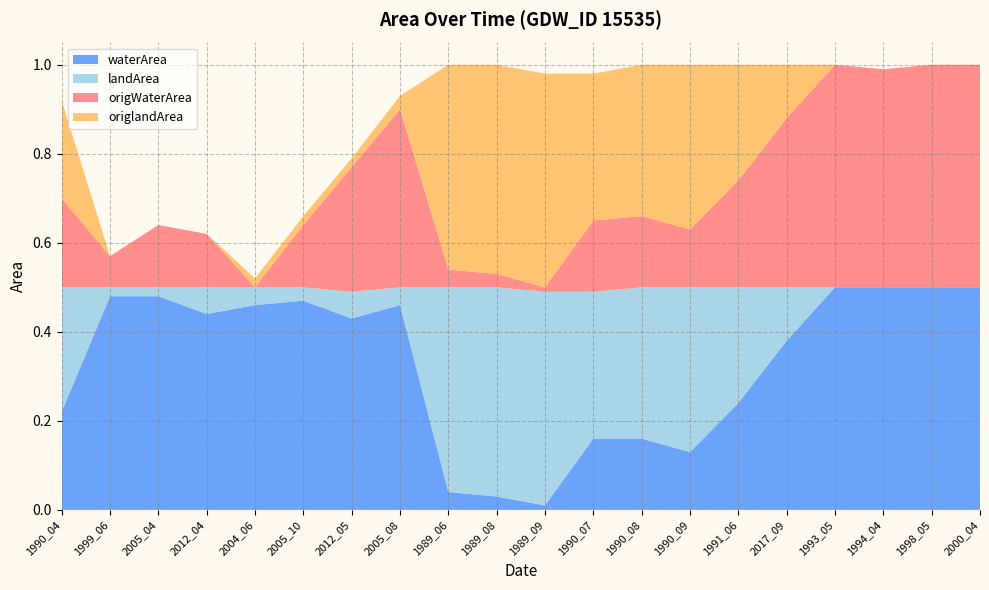

Reading right to left, list all the values displayed in this chart.

waterArea: 2000_04=0.5	1998_05=0.5	1994_04=0.5	1993_05=0.5	2017_09=0.4	1991_06=0.2	1990_09=0.1	1990_08=0.2	1990_07=0.2	1989_09=0.0	1989_08=0.0	1989_06=0.0	2005_08=0.5	2012_05=0.4	2005_10=0.5	2004_06=0.5	2012_04=0.4	2005_04=0.5	1999_06=0.5	1990_04=0.2
landArea: 2000_04=0.0	1998_05=0.0	1994_04=0.0	1993_05=0.0	2017_09=0.1	1991_06=0.3	1990_09=0.4	1990_08=0.3	1990_07=0.3	1989_09=0.5	1989_08=0.5	1989_06=0.5	2005_08=0.0	2012_05=0.1	2005_10=0.0	2004_06=0.0	2012_04=0.1	2005_04=0.0	1999_06=0.0	1990_04=0.3
origWaterArea: 2000_04=0.5	1998_05=0.5	1994_04=0.5	1993_05=0.5	2017_09=0.4	1991_06=0.2	1990_09=0.1	1990_08=0.2	1990_07=0.2	1989_09=0.0	1989_08=0.0	1989_06=0.0	2005_08=0.4	2012_05=0.3	2005_10=0.1	2004_06=0.0	2012_04=0.1	2005_04=0.1	1999_06=0.1	1990_04=0.2
origlandArea: 2000_04=0.0	1998_05=0.0	1994_04=0.0	1993_05=0.0	2017_09=0.1	1991_06=0.3	1990_09=0.4	1990_08=0.3	1990_07=0.3	1989_09=0.5	1989_08=0.5	1989_06=0.5	2005_08=0.0	2012_05=0.0	2005_10=0.0	2004_06=0.0	2012_04=0.0	2005_04=0.0	1999_06=0.0	1990_04=0.2